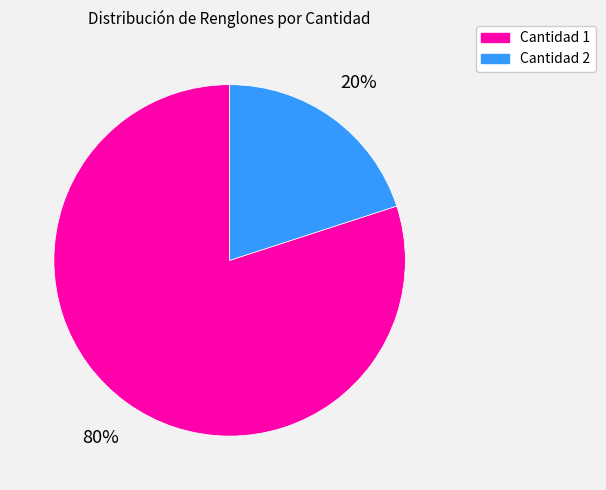

To the nearest percent, what portion does Cantidad 1 represent?

80%